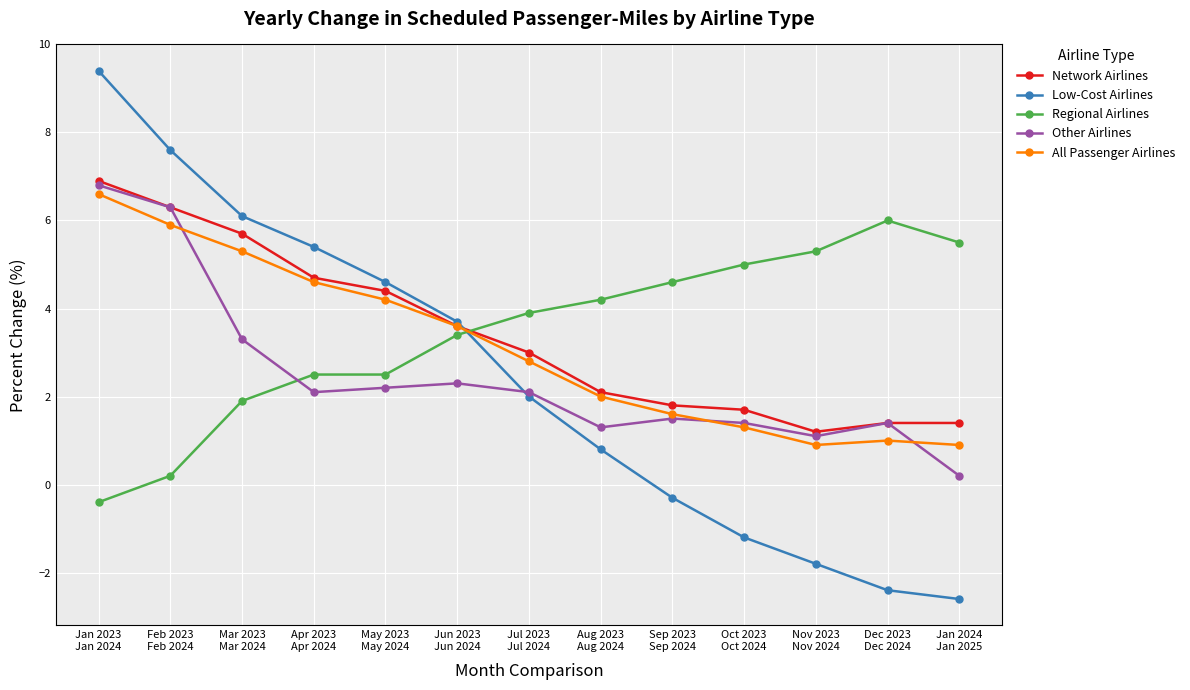

Reading left to right, extract all data points from this chart.

Network Airlines: 6.9	6.3	5.7	4.7	4.4	3.6	3.0	2.1	1.8	1.7	1.2	1.4	1.4
Low-Cost Airlines: 9.4	7.6	6.1	5.4	4.6	3.7	2.0	0.8	-0.3	-1.2	-1.8	-2.4	-2.6
Regional Airlines: -0.4	0.2	1.9	2.5	2.5	3.4	3.9	4.2	4.6	5.0	5.3	6.0	5.5
Other Airlines: 6.8	6.3	3.3	2.1	2.2	2.3	2.1	1.3	1.5	1.4	1.1	1.4	0.2
All Passenger Airlines: 6.6	5.9	5.3	4.6	4.2	3.6	2.8	2.0	1.6	1.3	0.9	1.0	0.9